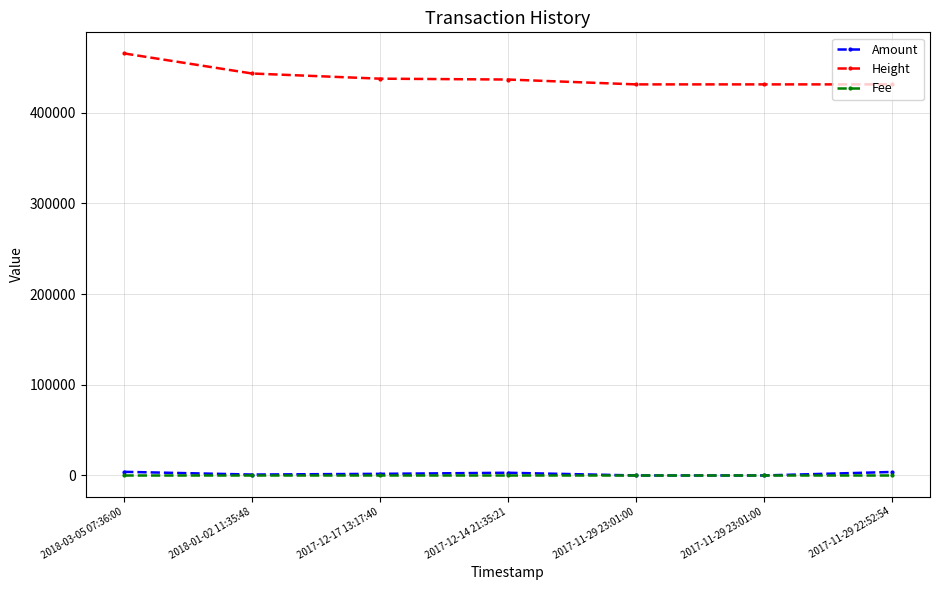

True or false: Fee has more than 1 interior local peaks.

False